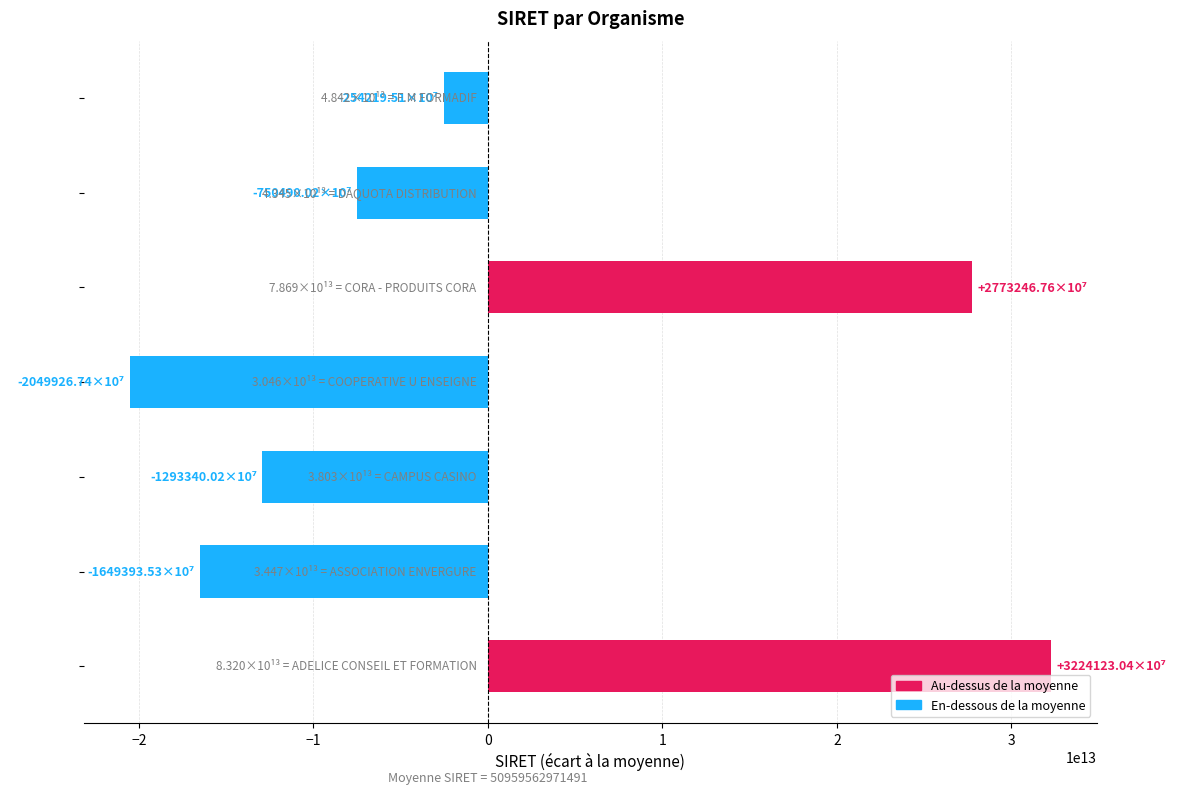

What is the difference between the maximum and minimum values?

52740497799875